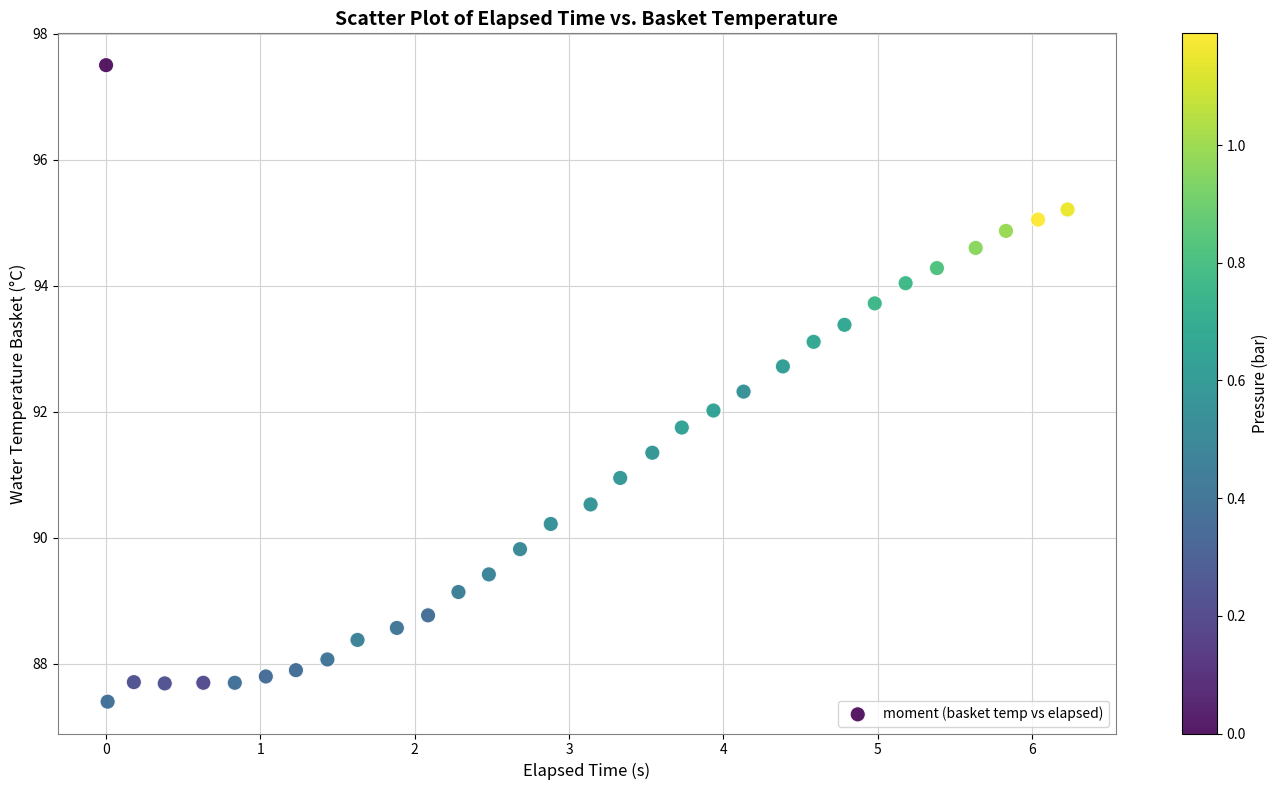

What is the range of Y values (max minus min)?

10.1